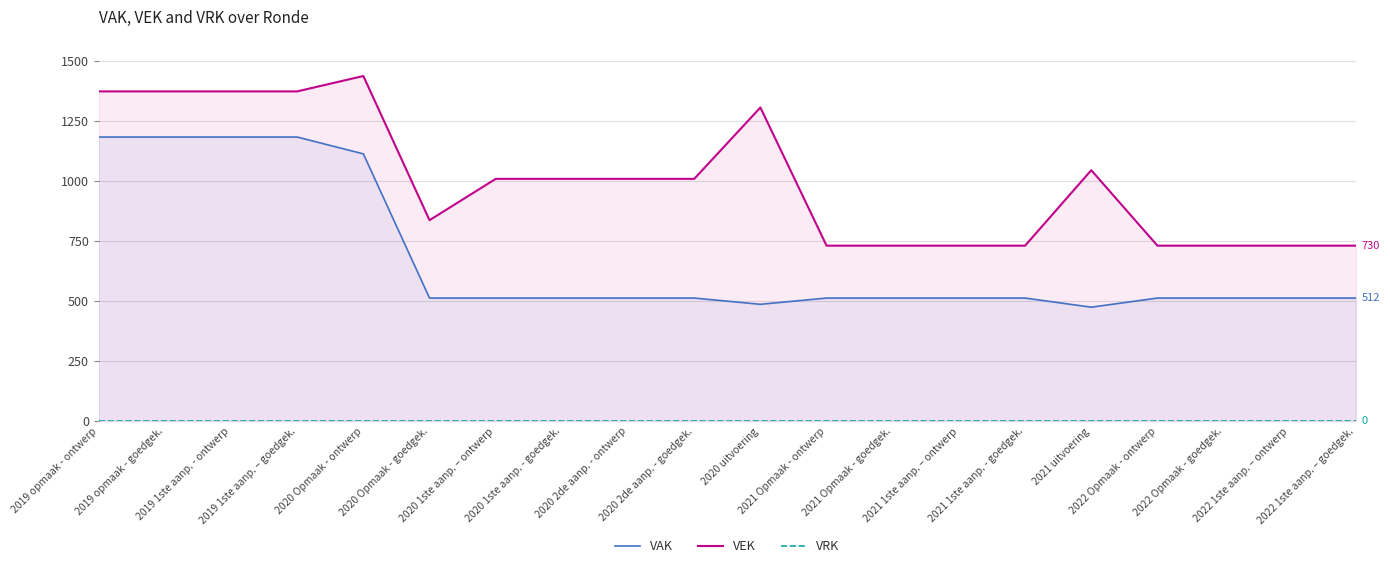

True or false: VAK and VRK cross at least once.

False